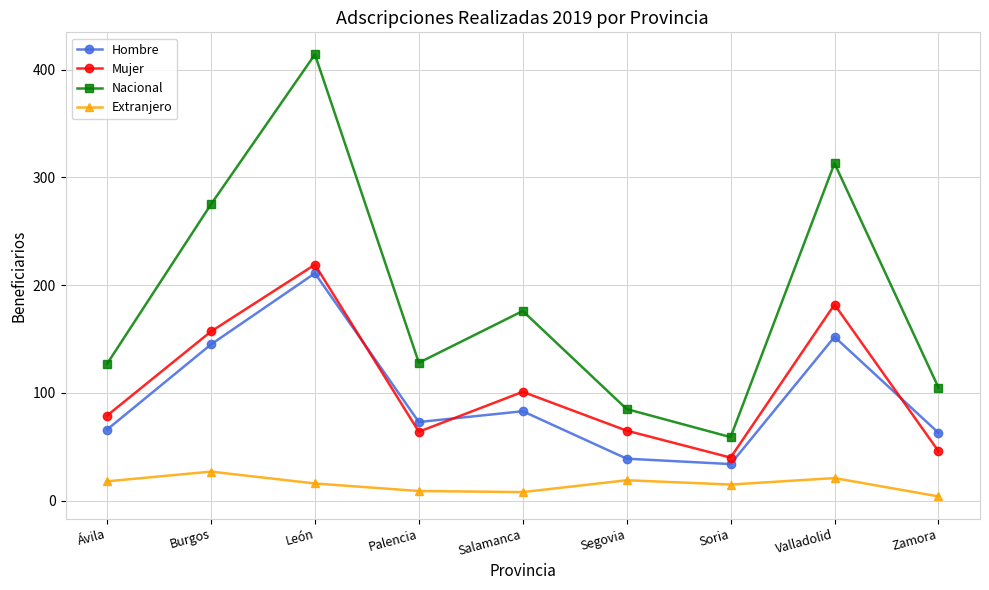

In Hombre, how many points are lower than both neighbors (excluding endpoints)?

2